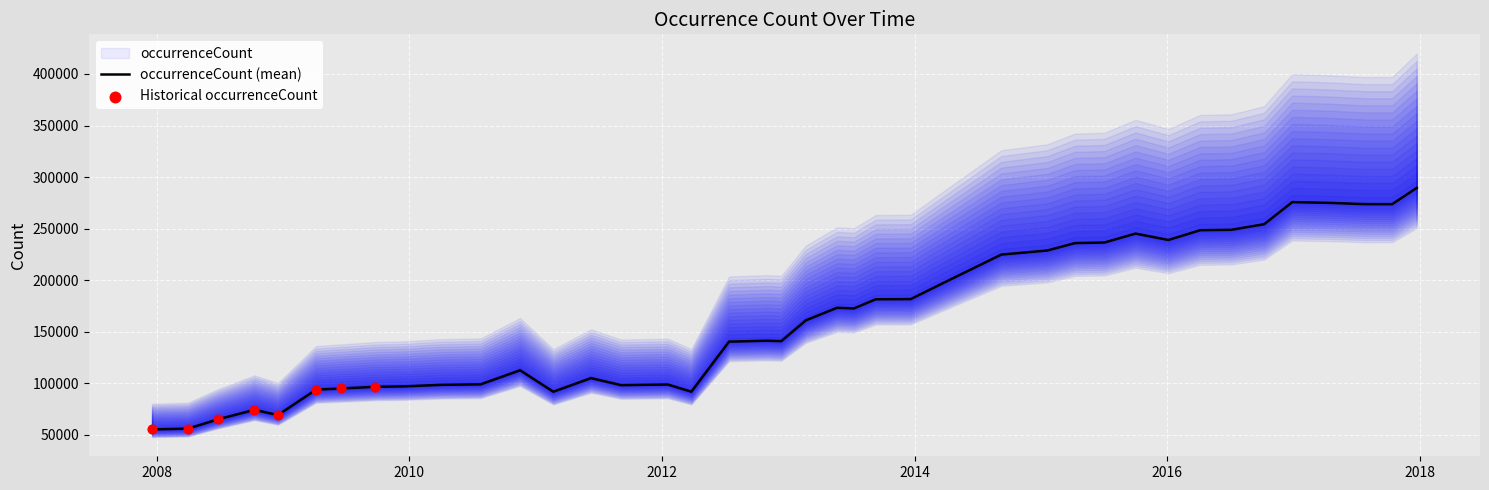

What is the change in value from 2007-12-19 to 2009-04-06?

+38534